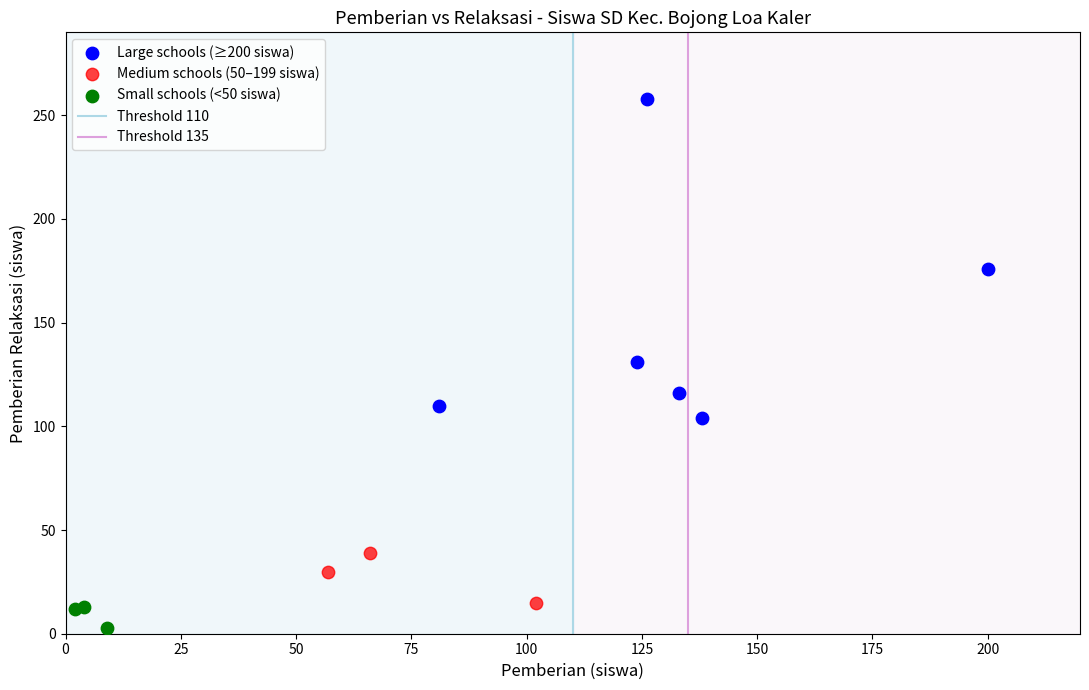

Which series reaches the minimum Y coordinate?

Small schools (<50 siswa)